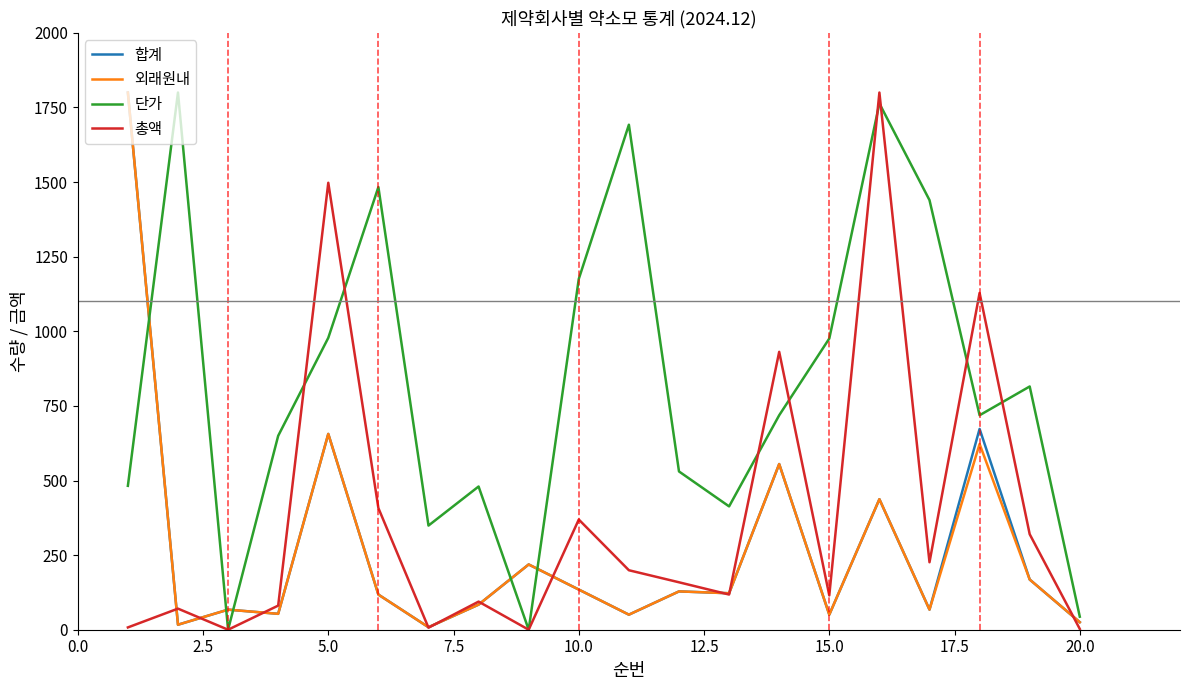

What is the maximum value shown in the chart?

1800.0